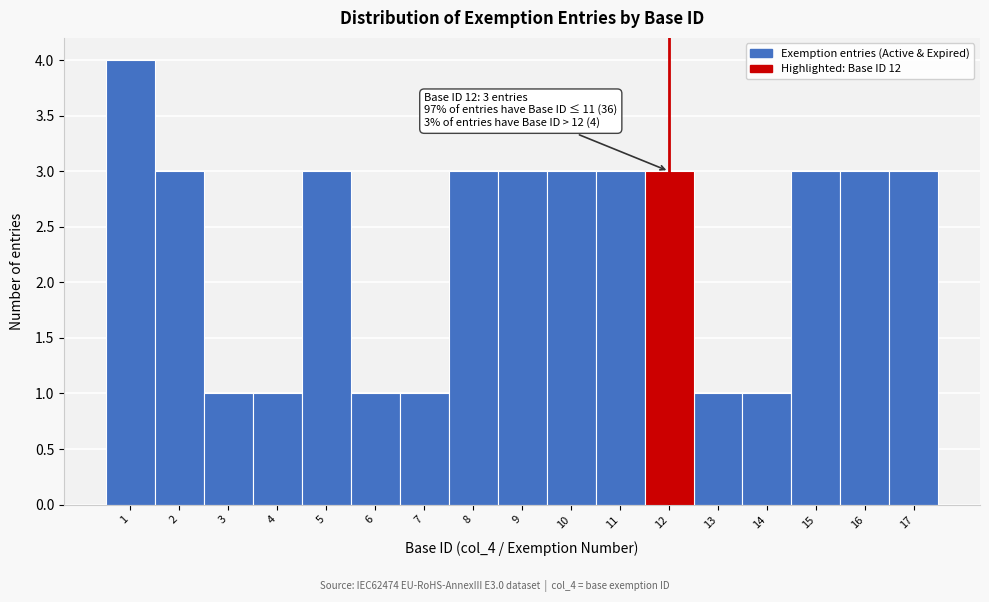

Which range on the x-axis has the tallest bar?

0.5 to 1.5